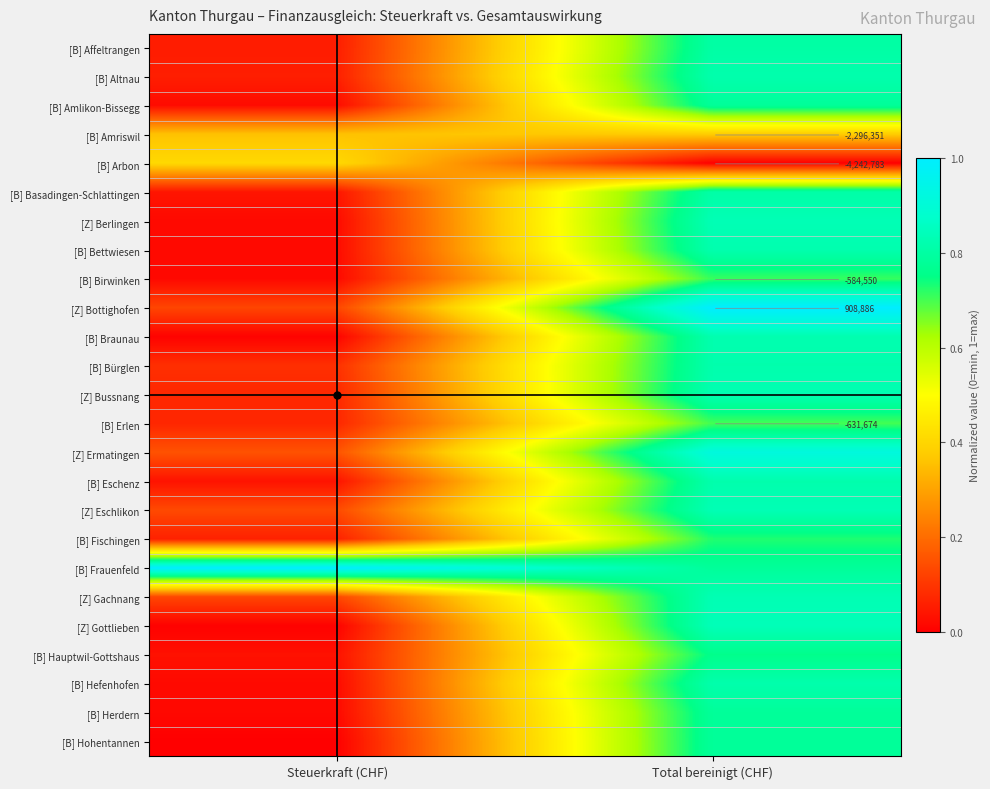

Which has a higher value, Steuerkraft (CHF) or Total bereinigt (CHF)?

Total bereinigt (CHF)